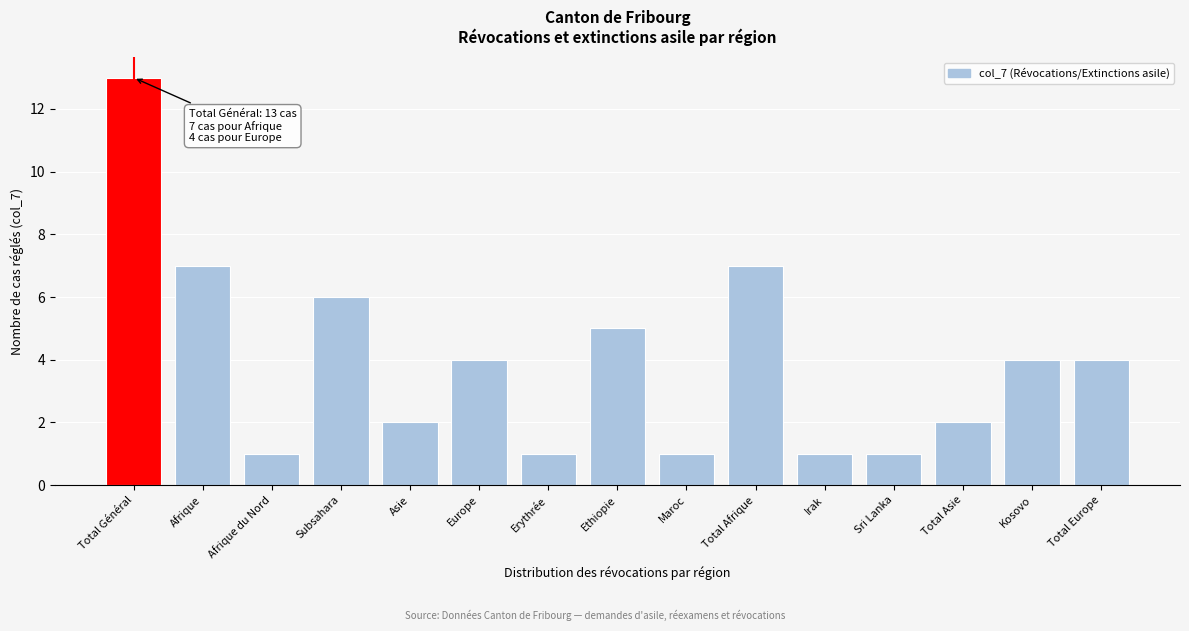

Reading left to right, list all the values displayed in this chart.

13	7	1	6	2	4	1	5	1	7	1	1	2	4	4